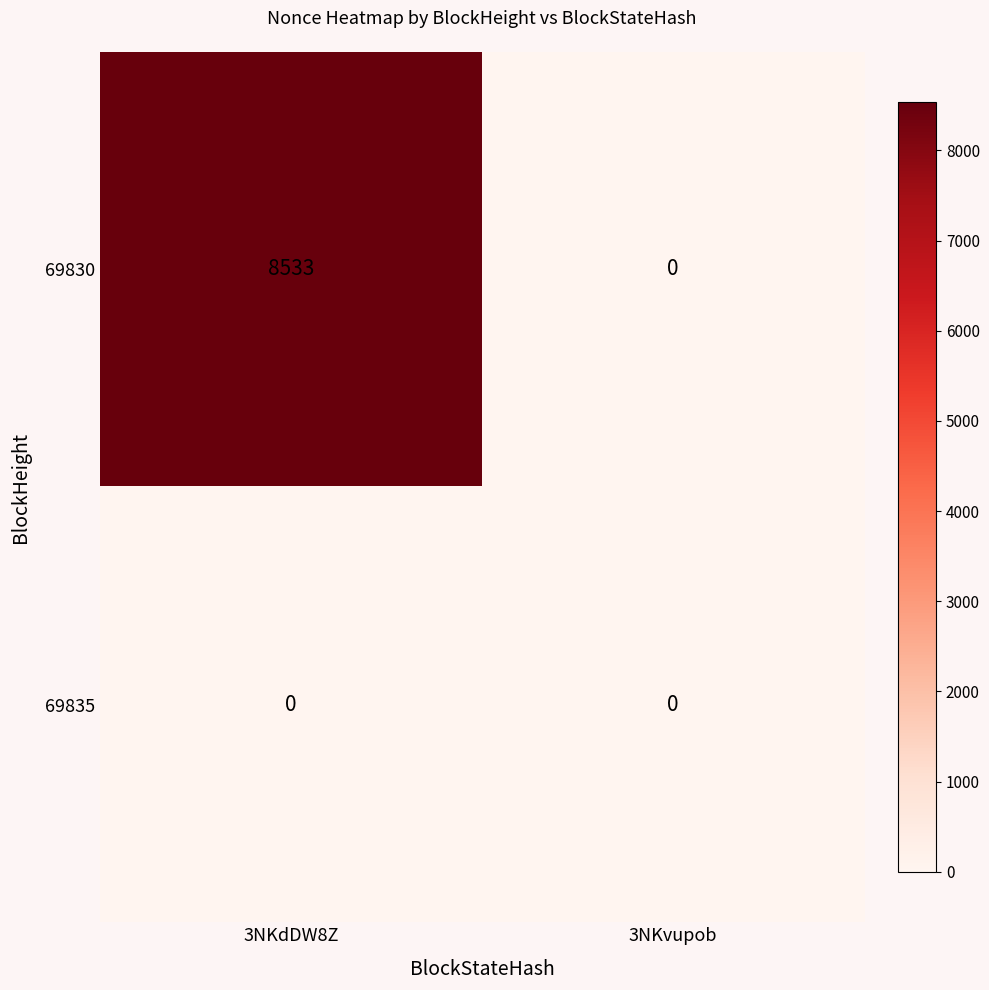

How many data points does each series have?

2